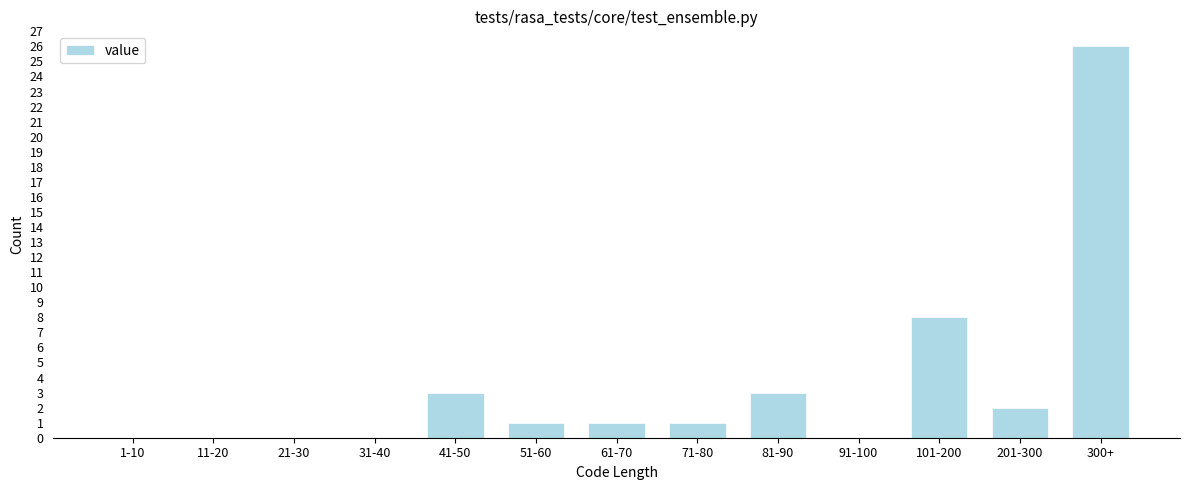

Reading left to right, what are all the values shown in this chart?

1-10=0	11-20=0	21-30=0	31-40=0	41-50=3	51-60=1	61-70=1	71-80=1	81-90=3	91-100=0	101-200=8	201-300=2	300+=26